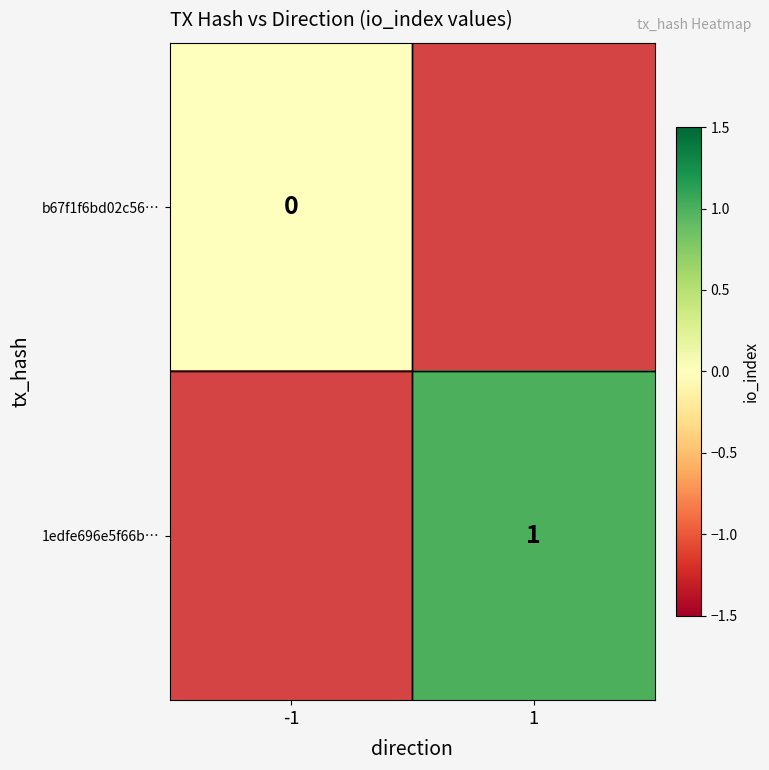

What is the maximum value shown in the chart?

1.0